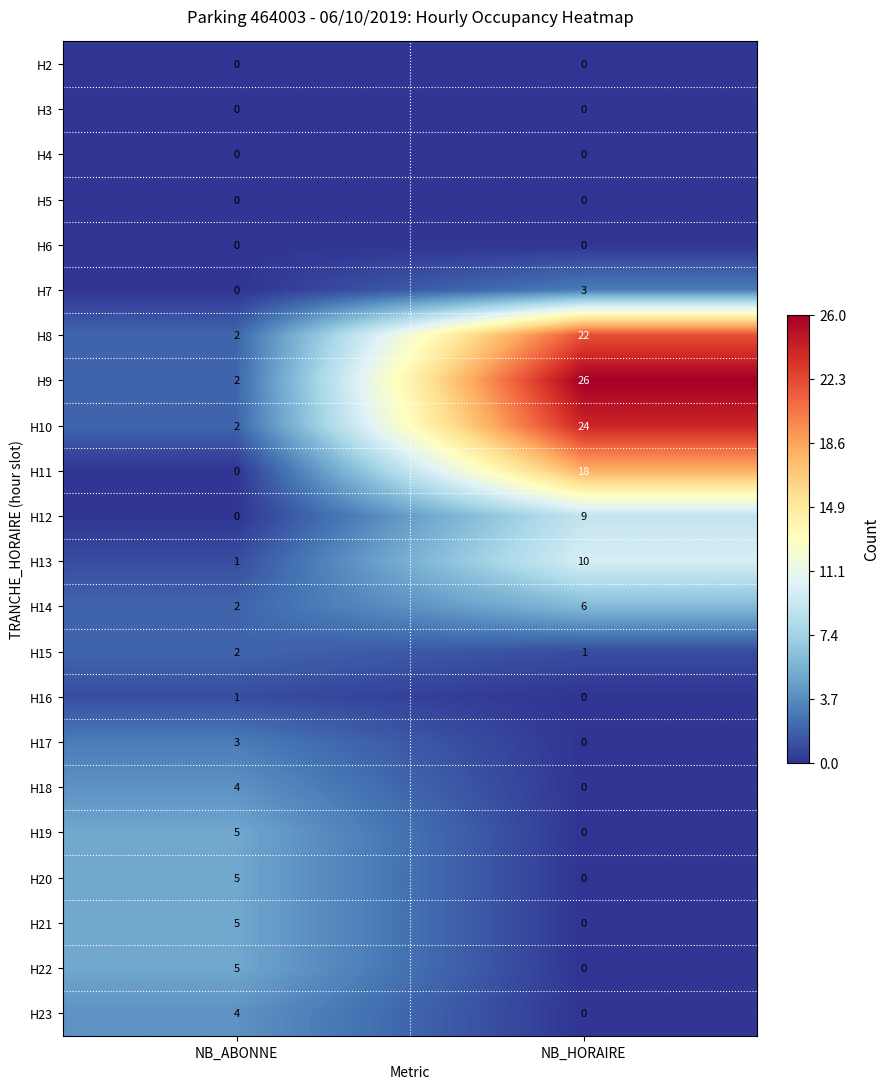

The value of H16 at NB_HORAIRE is 0. True or false?

True